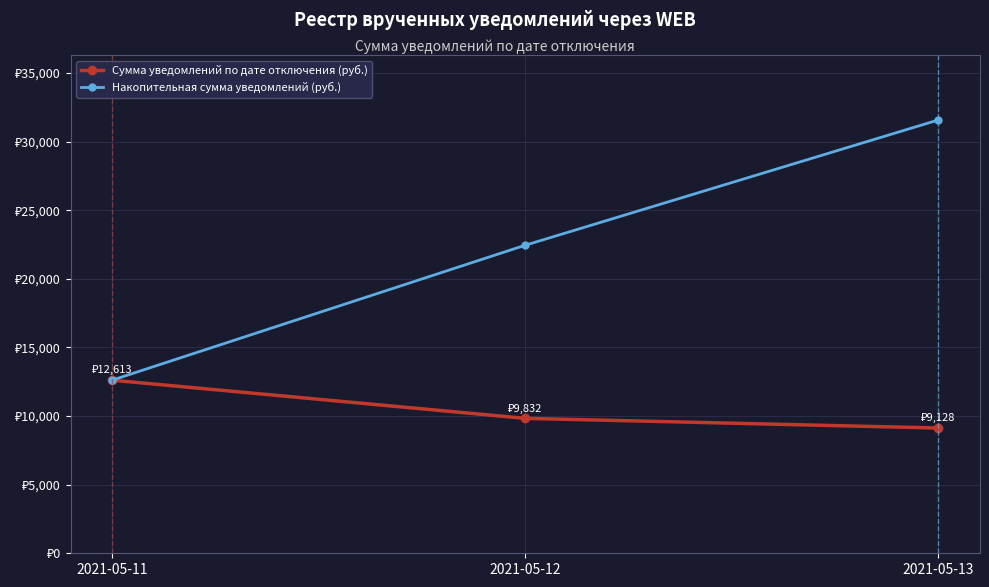

List the series in order of their peak value, highest first.

Накопительная сумма уведомлений (руб.), Сумма уведомлений по дате отключения (руб.)